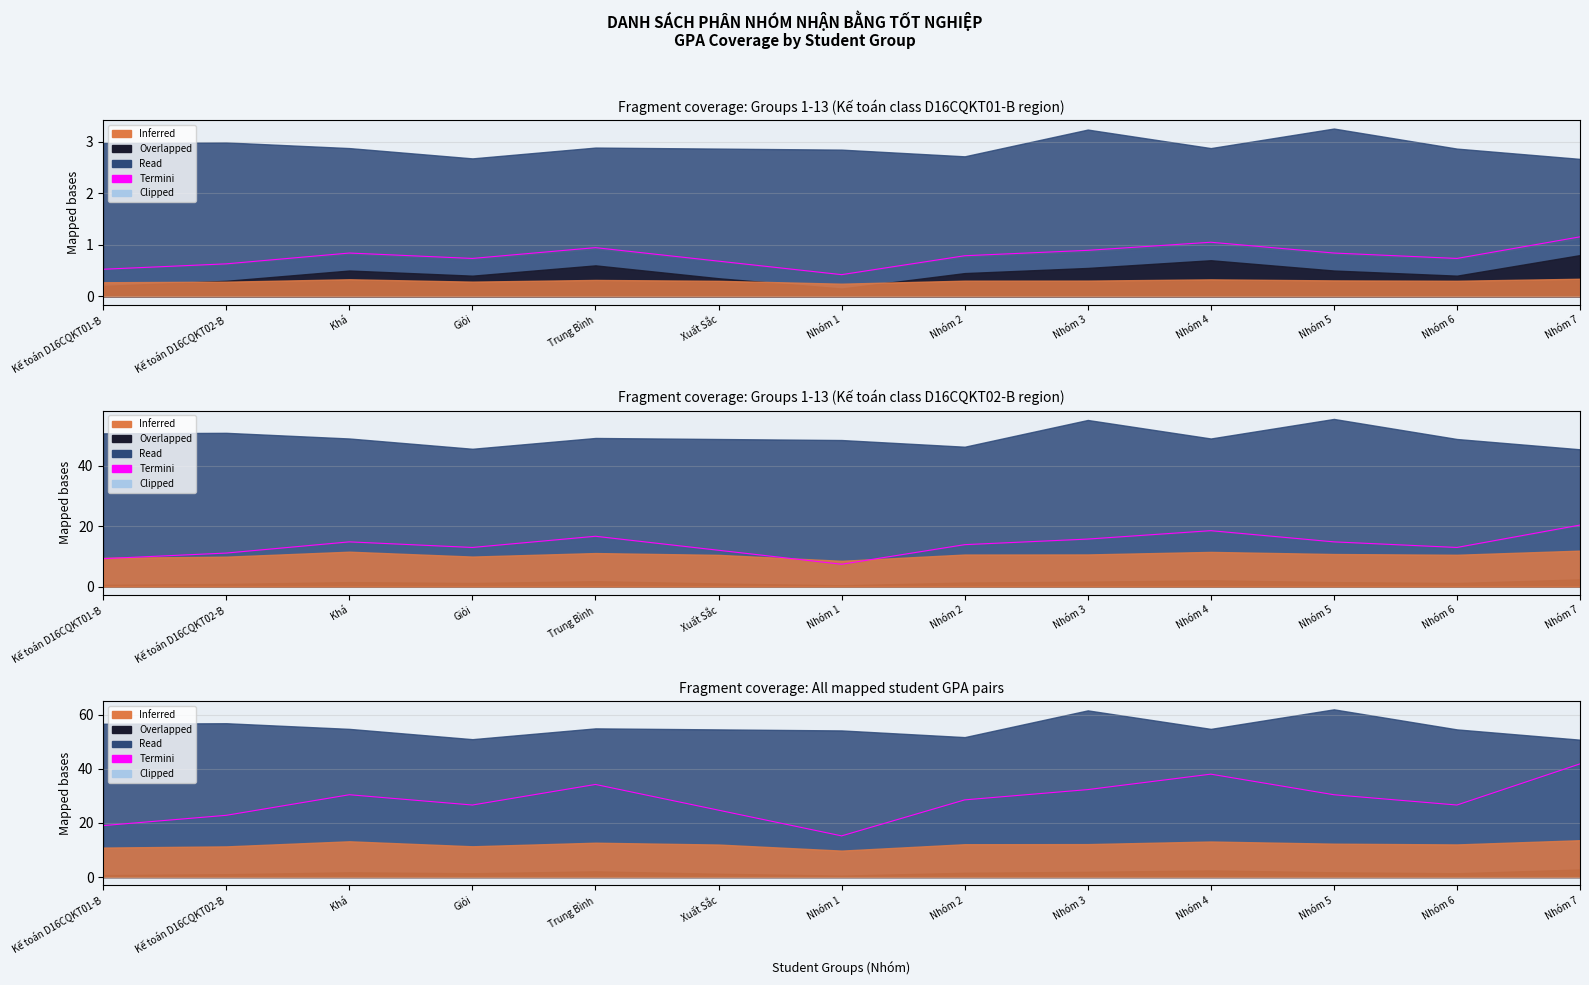

List the labels in order of value, smallest first.

Nhóm 1, Kế toán D16CQKT01-B, Kế toán D16CQKT02-B, Xuất Sắc, Giỏi, Nhóm 6, Nhóm 2, Khá, Nhóm 5, Nhóm 3, Trung Bình, Nhóm 4, Nhóm 7